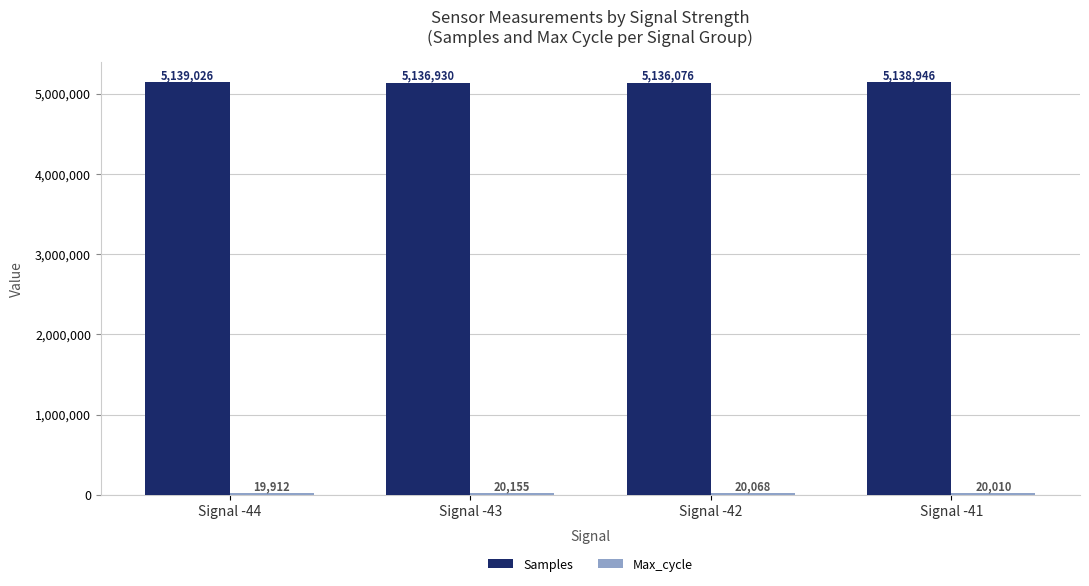

What is the value of the Samples bar at the 1st from the left?

5139026